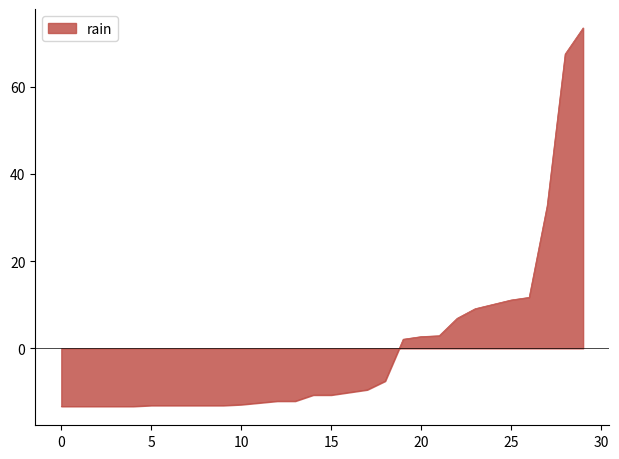

Count the number of categories in the chart.

30